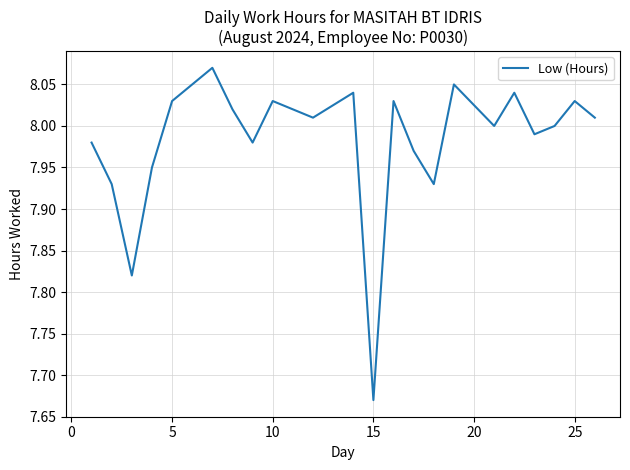

Does the chart have visible grid lines?

Yes